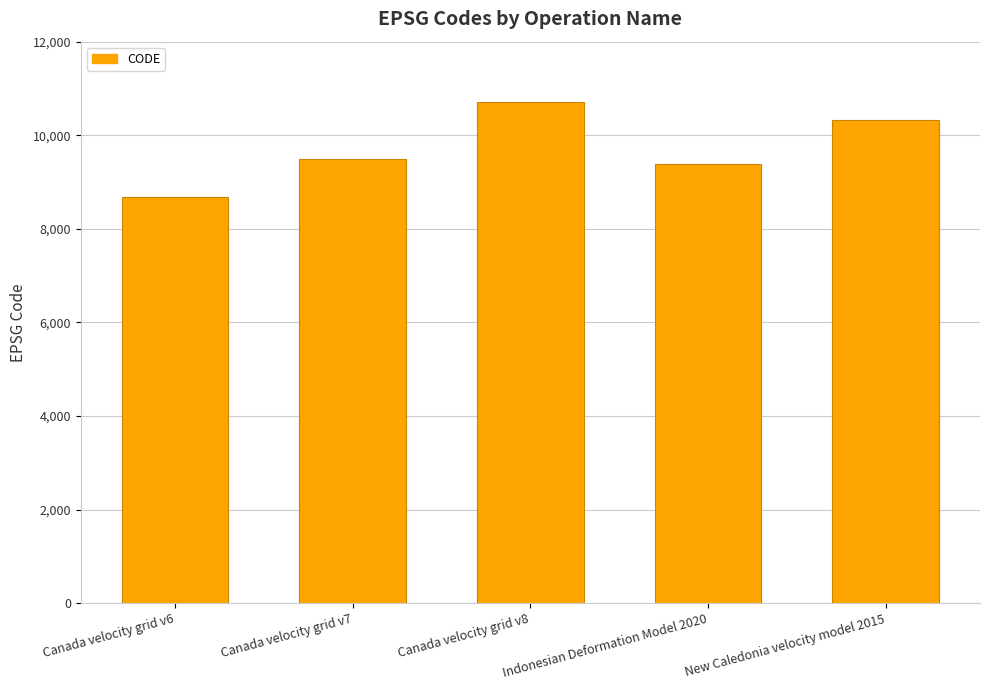

What is the label of the 5th bar from the right?

Canada velocity grid v6